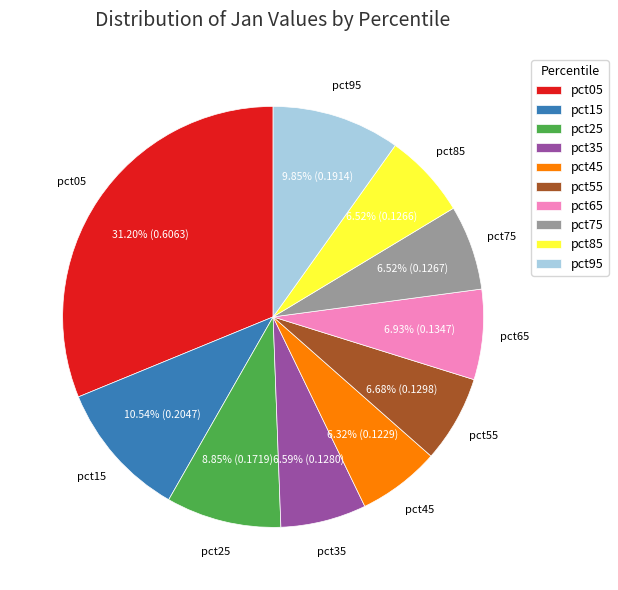

What is the largest slice in the pie chart?

pct05